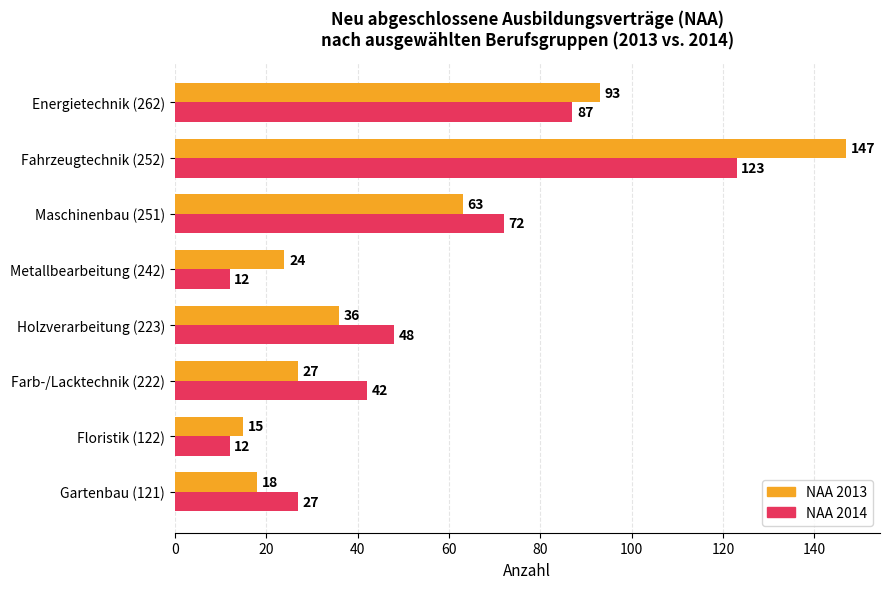

Between Maschinenbau (251) and Energietechnik (262), which series saw the biggest shift?

NAA 2013